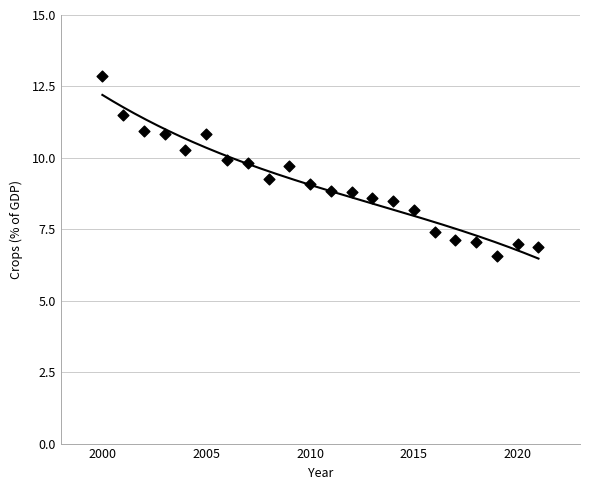

What is the range of X values (max minus min)?

21.0